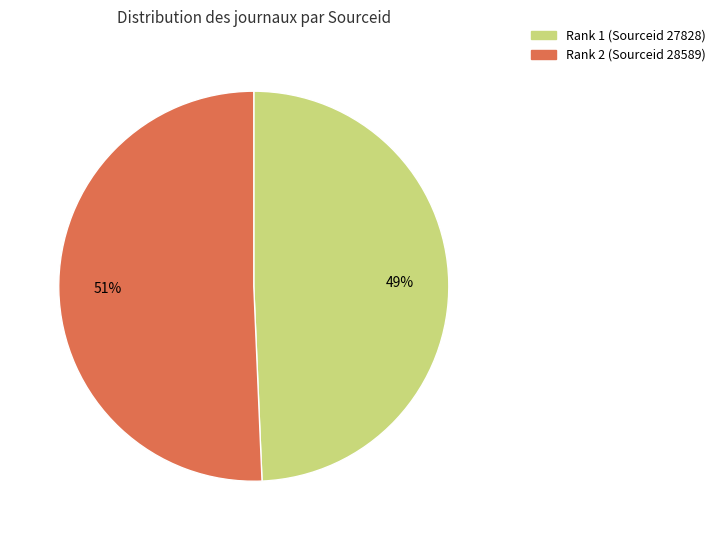

Rank the categories by value from lowest to highest.

Rank 1 (Sourceid 27828), Rank 2 (Sourceid 28589)